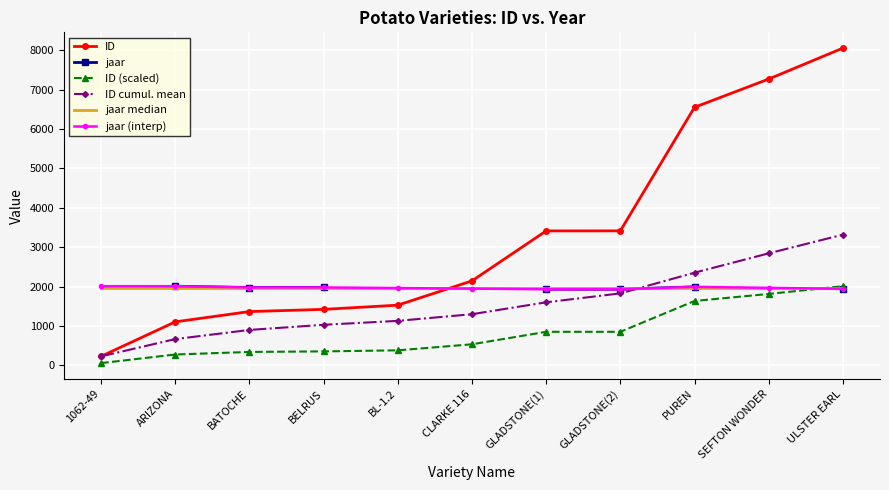

How many distinct data groups are displayed?

6